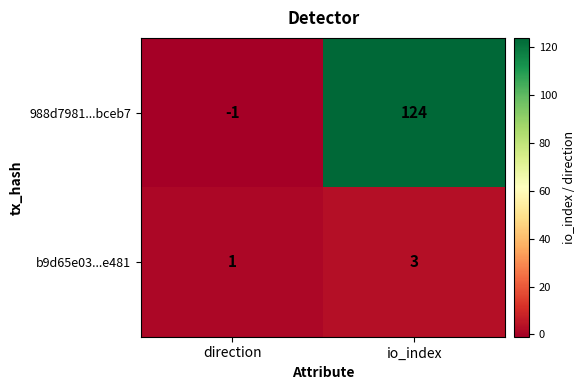

True or false: b9d65e03...e481 has a value of 5 at io_index.

False